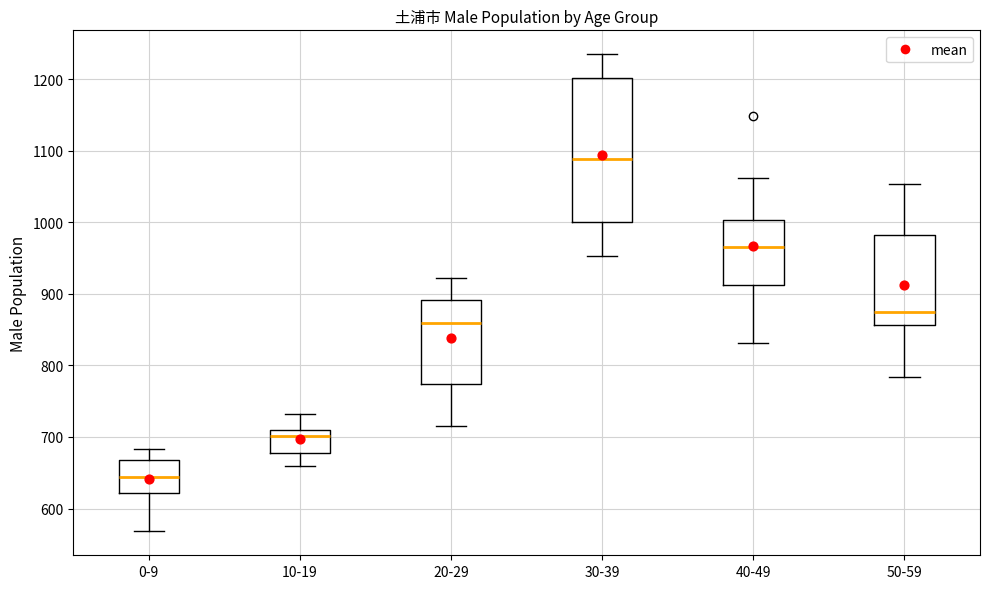

Comparing the boxes themselves (not the whiskers), which one is the tallest?

30-39